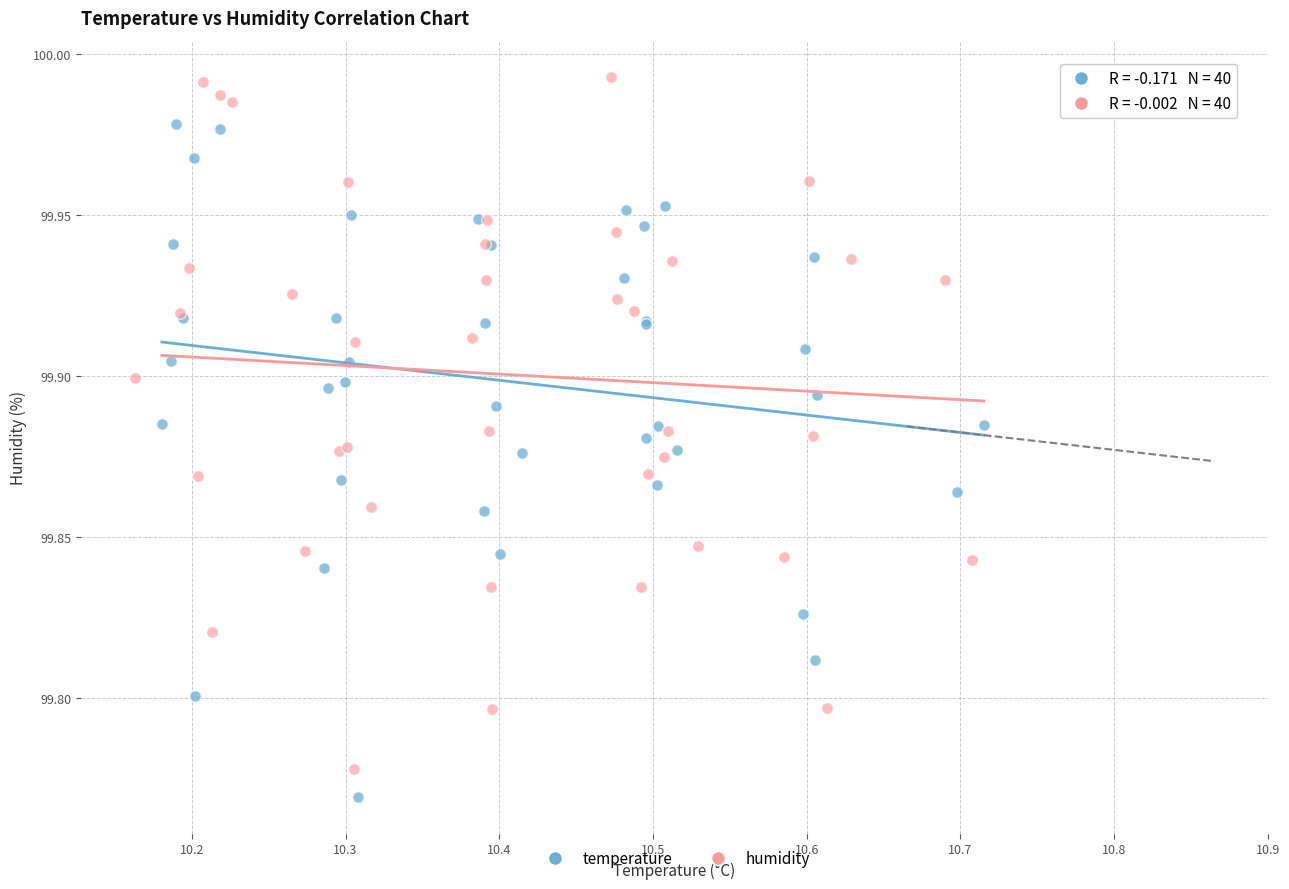

Which series contains the highest Y value?

humidity